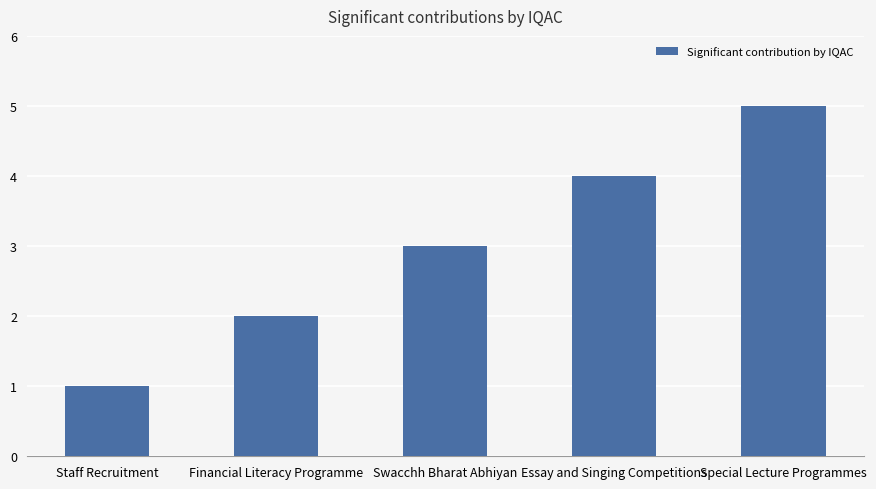

Count the values in the range 2 to 4.

3